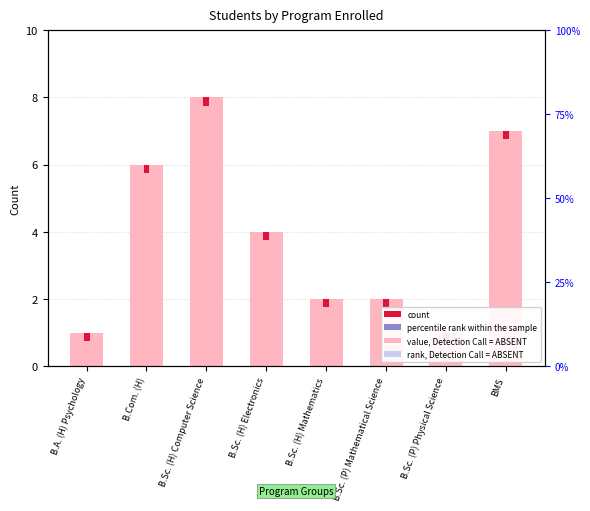

True or false: the data shows 7 at BMS.

True